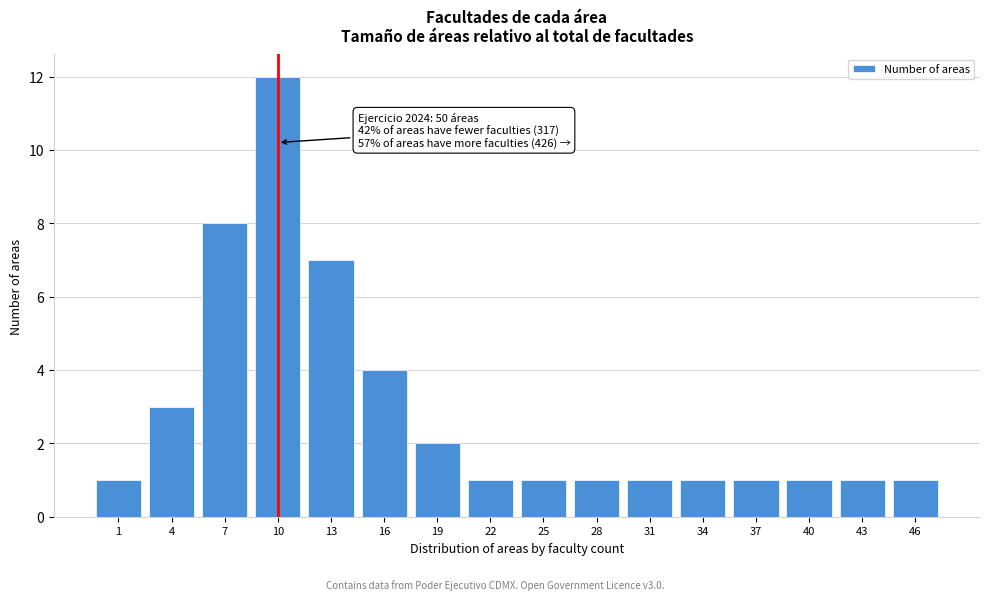

Reading right to left, extract all data points from this chart.

1	1	1	1	1	1	1	1	1	2	4	7	12	8	3	1